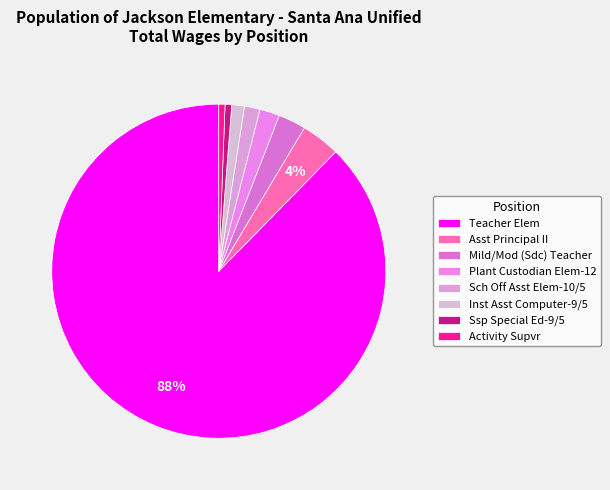

To the nearest percent, what percentage of the pie is Sch Off Asst Elem-10/5?

2%